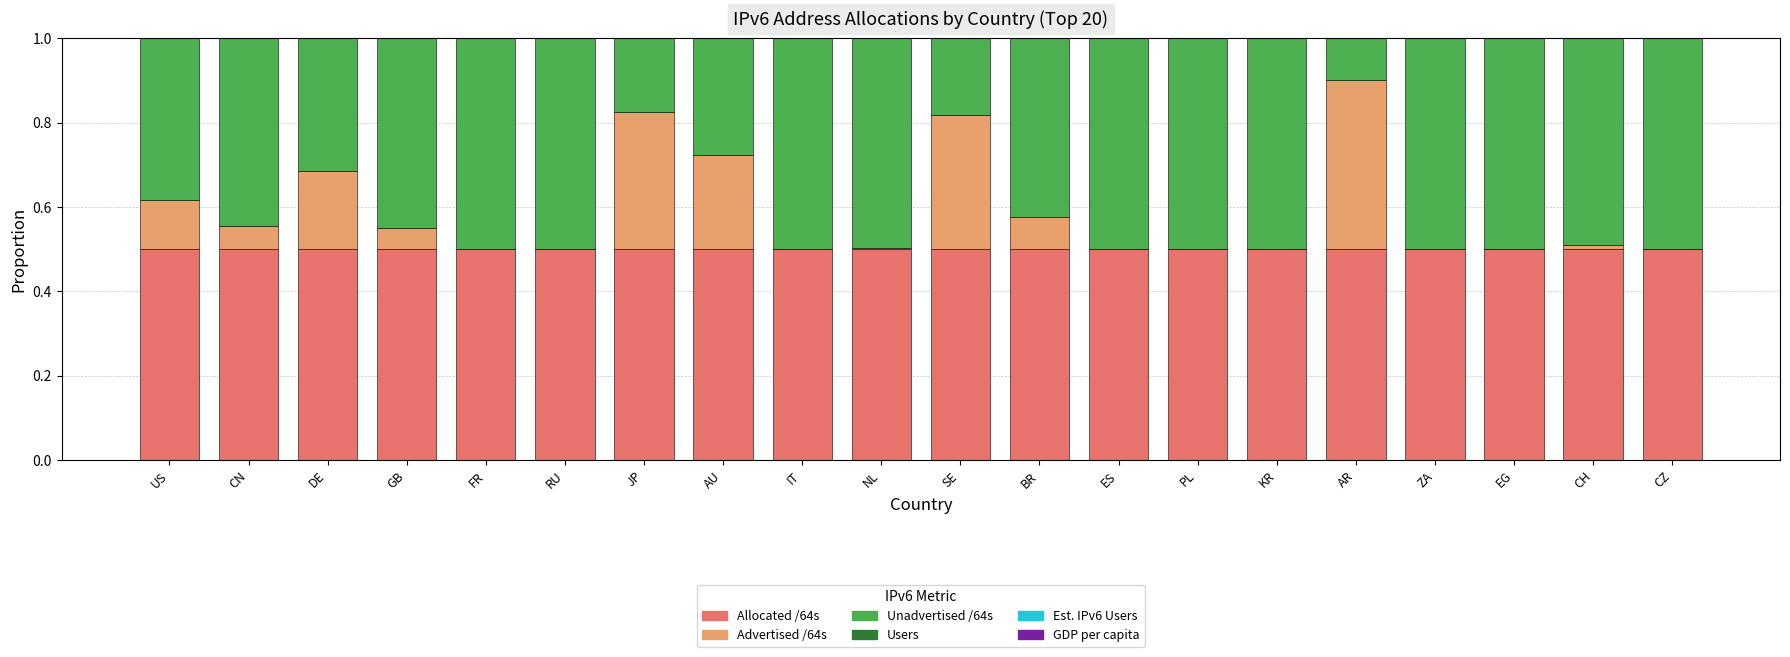

What is the highest value of the Allocated /64s series?

0.5